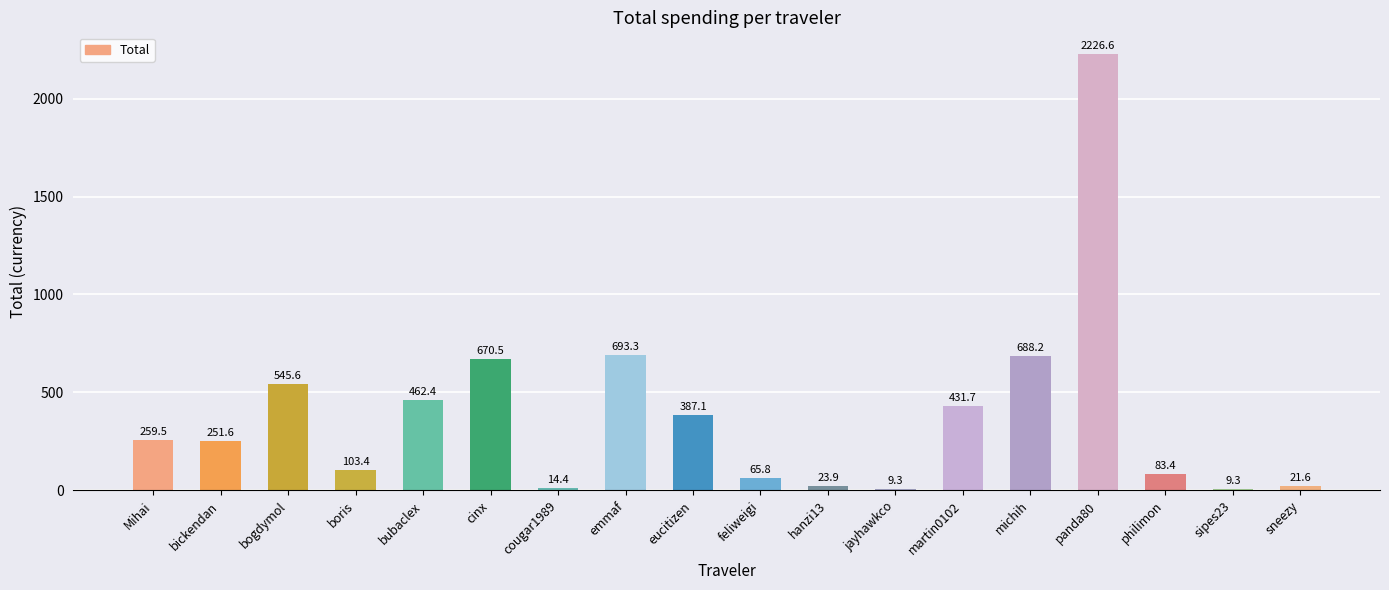

What position from the right is sipes23?

2